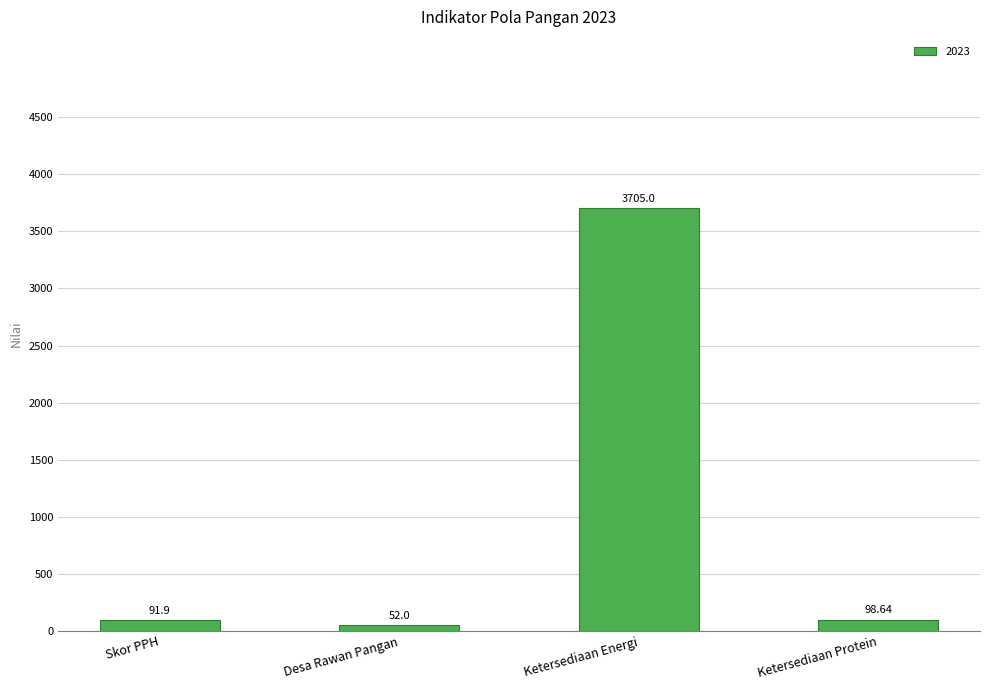

Which label corresponds to the largest value in the chart?

Ketersediaan Energi